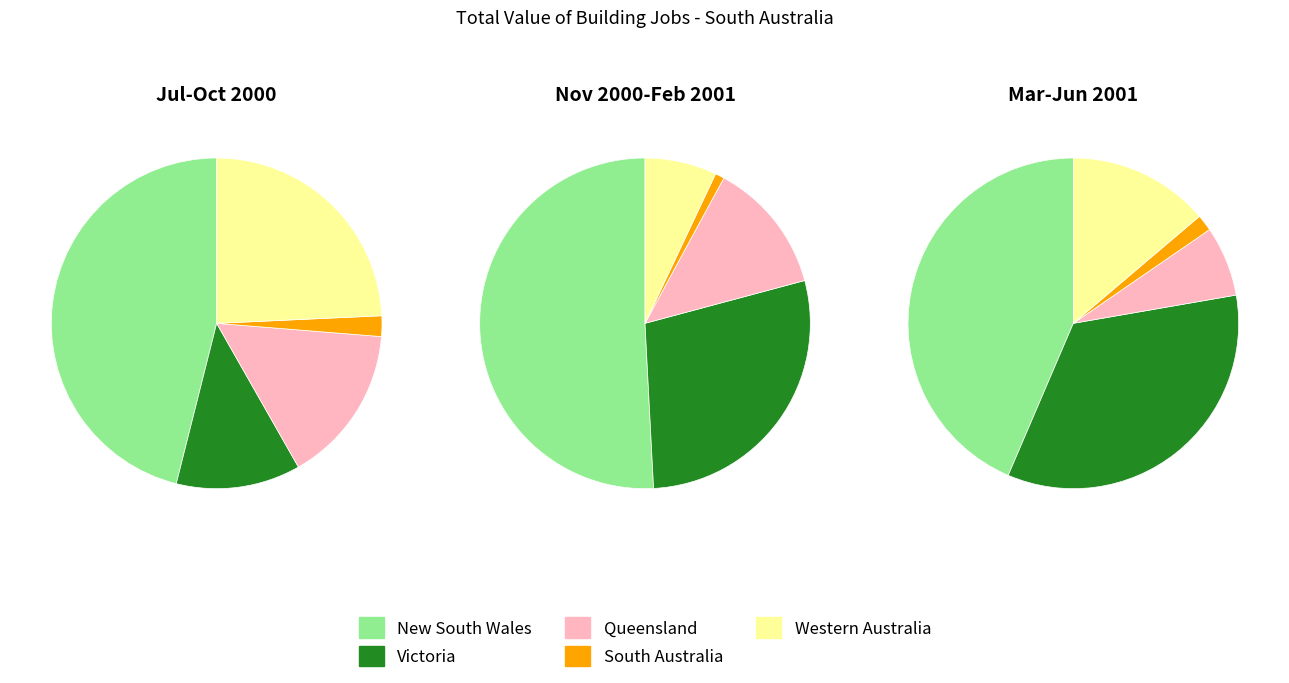

Which series has the widest spread of values?

New South Wales